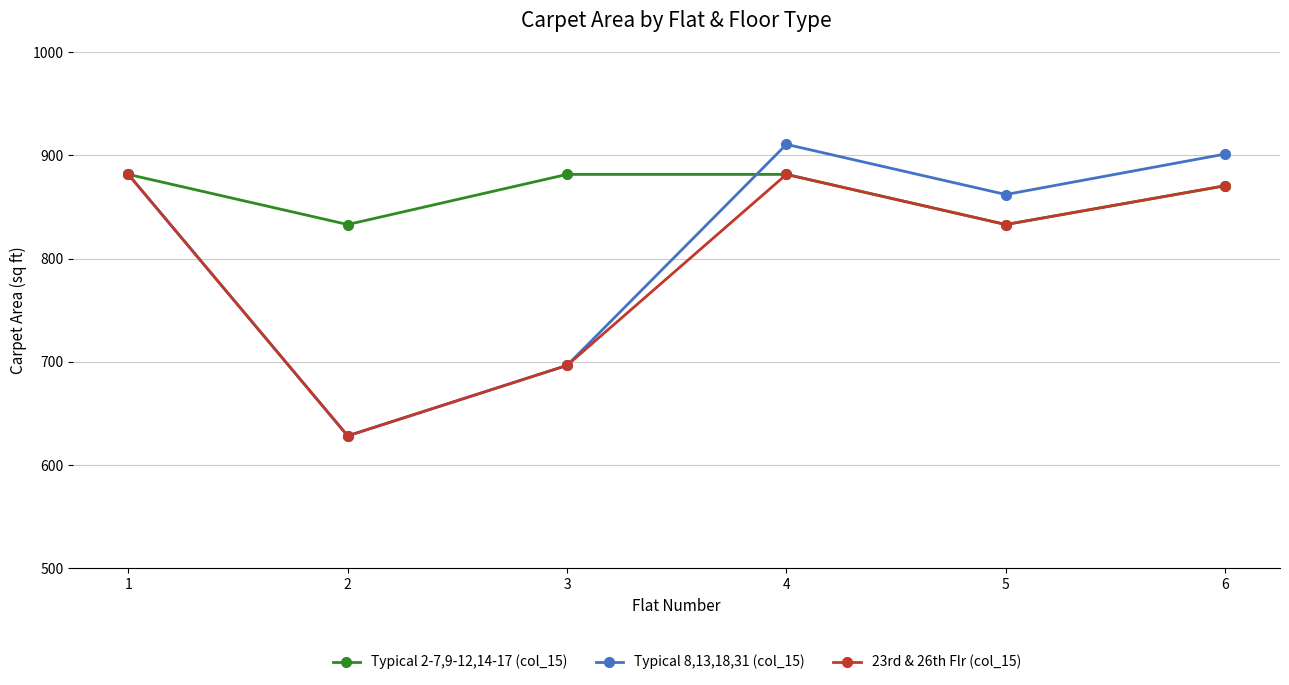

What is the total value across all series at 3?

2274.5